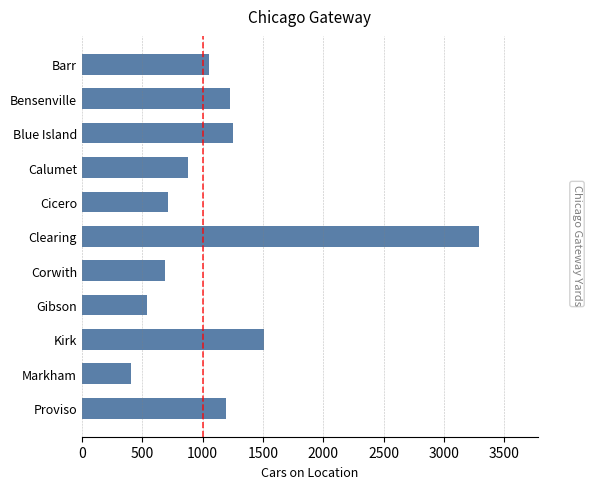

What is the approximate value at Blue Island, to the nearest 10?

1250